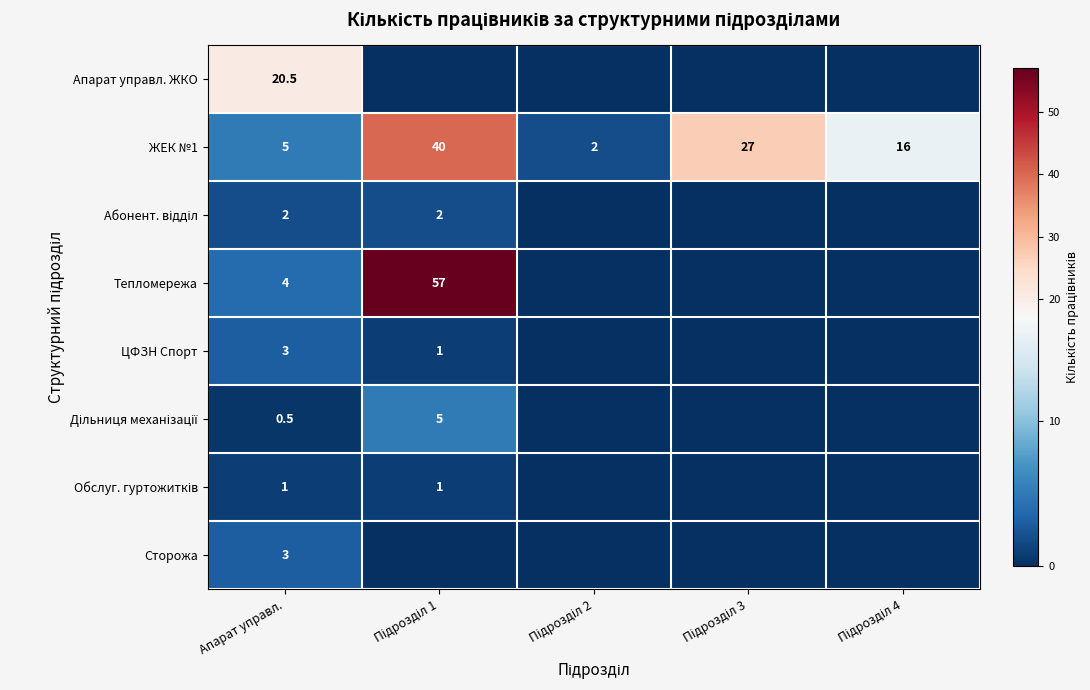

What is the difference between the highest and lowest values at Апарат управл.?

20.0